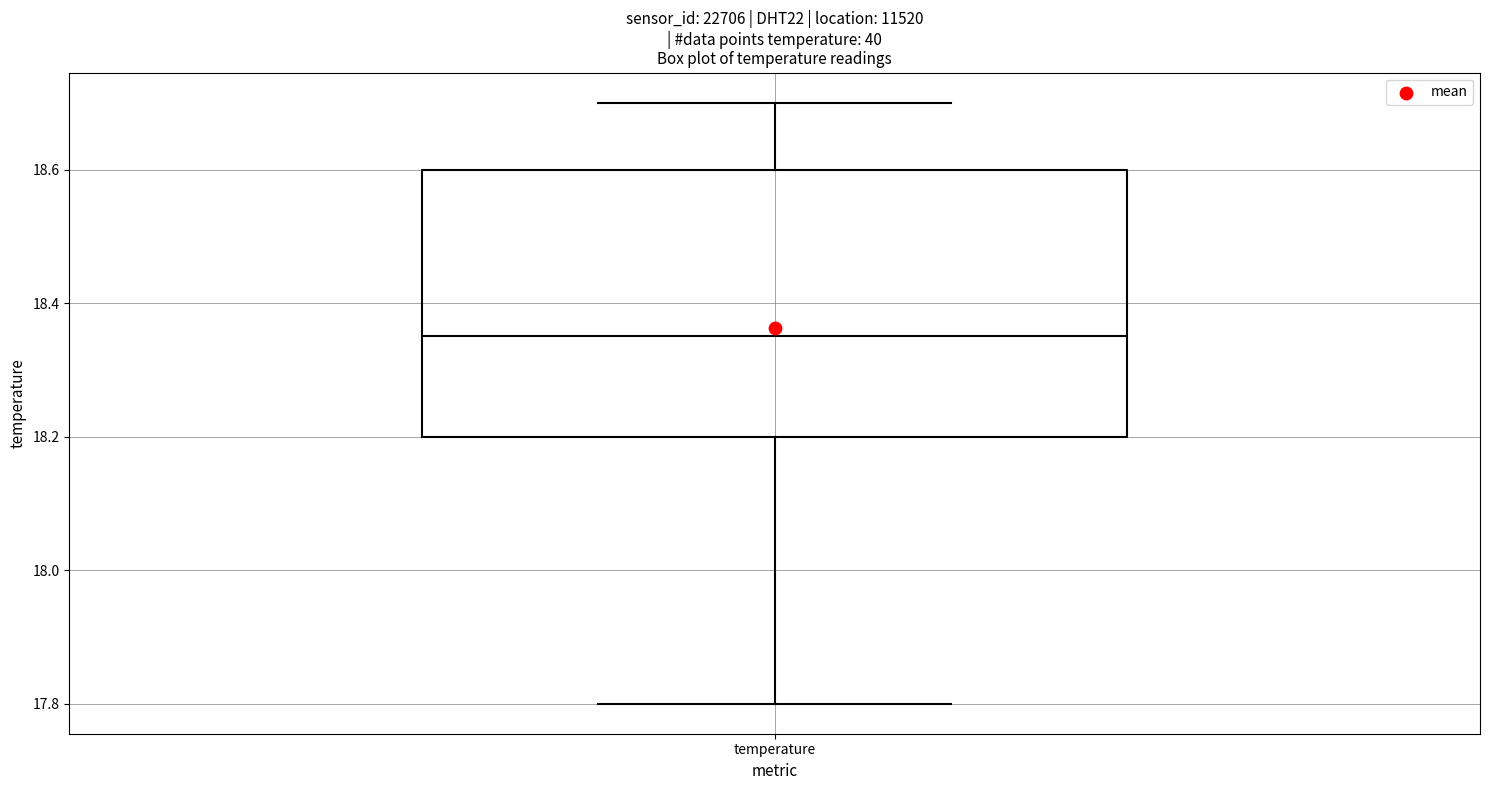

Transcribe this box plot: give where the median line is, the range the box spans, and where the two whiskers end, as read against the y-axis. The values are not printed on the chart, so give them approximately, as read against the axis.

median 18.36, box 18.20 to 18.60, whiskers 17.80 to 18.70